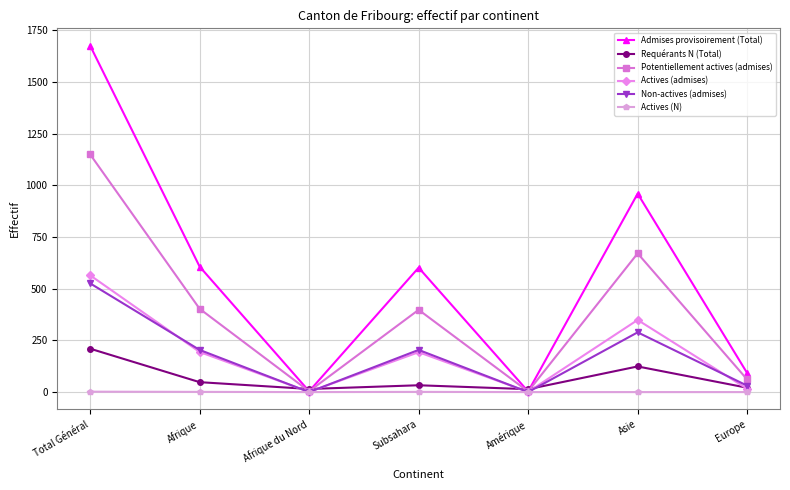

At which category is the sum across all series the highest?

Total Général